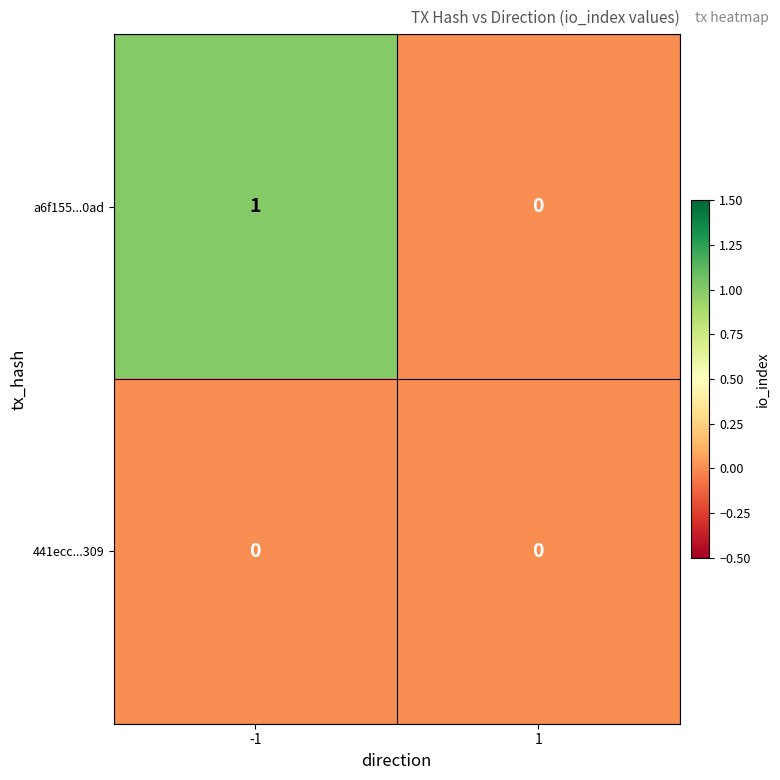

Reading right to left, extract all data points from this chart.

a6f155...0ad: 0	1
441ecc...309: 0	0